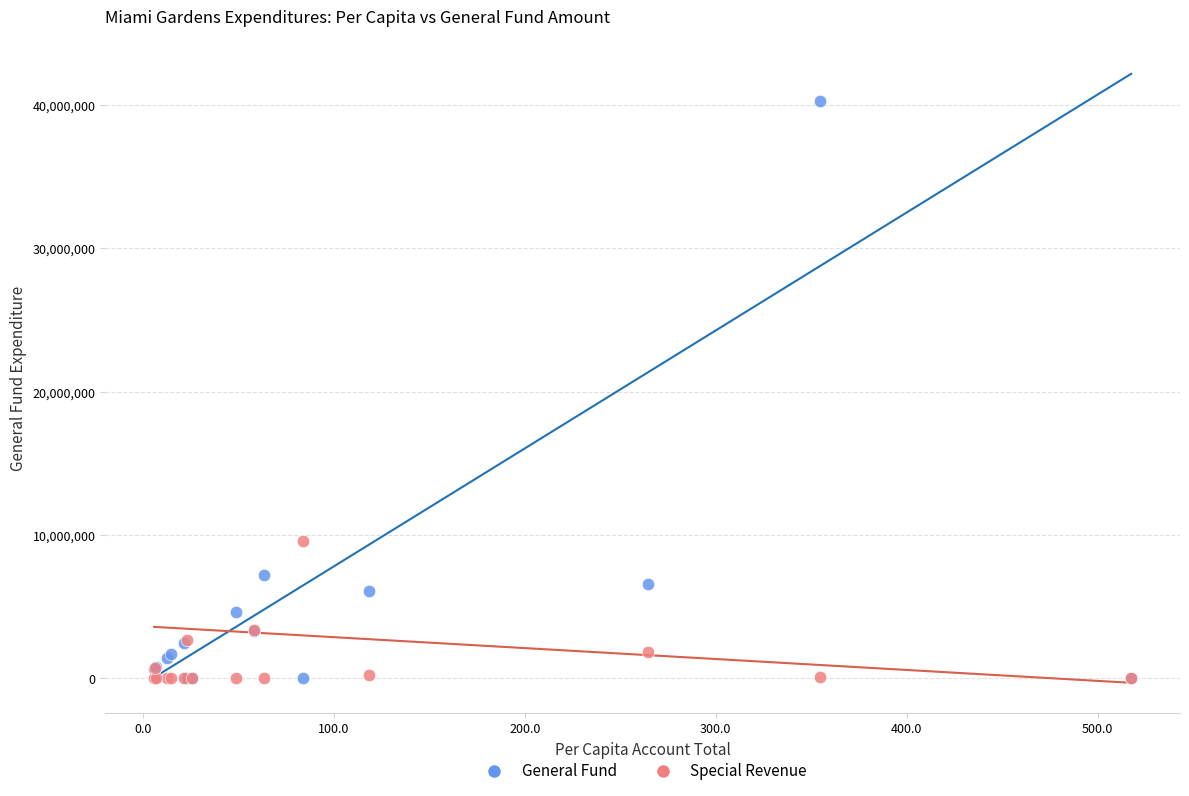

In the General Fund series, what Y value is closest to 20157030?

7191493